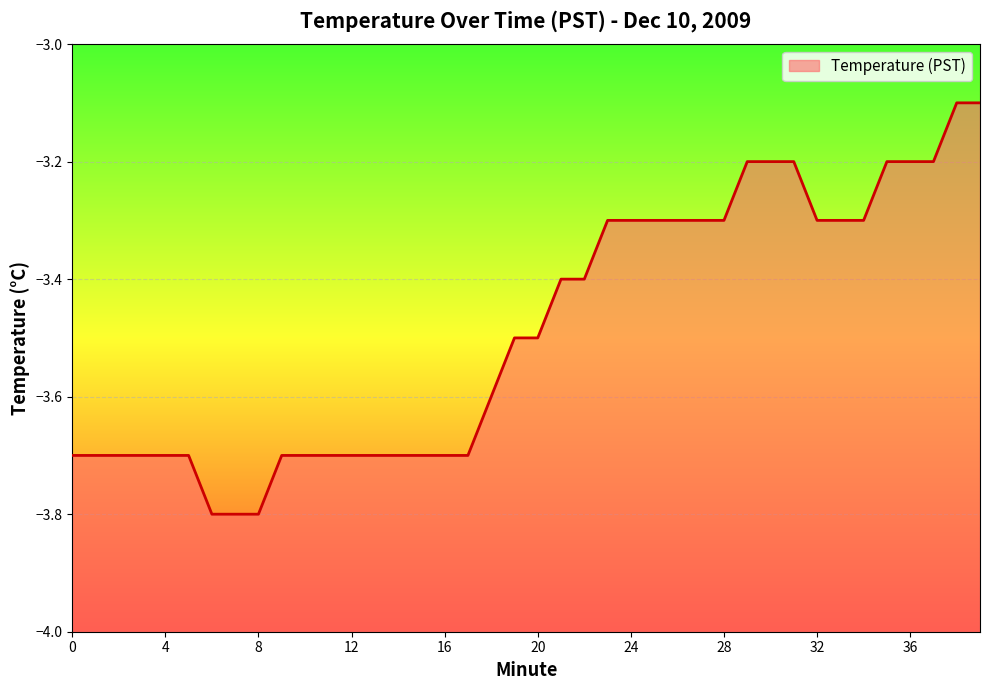

Does the chart display data point markers on the line(s)?

No